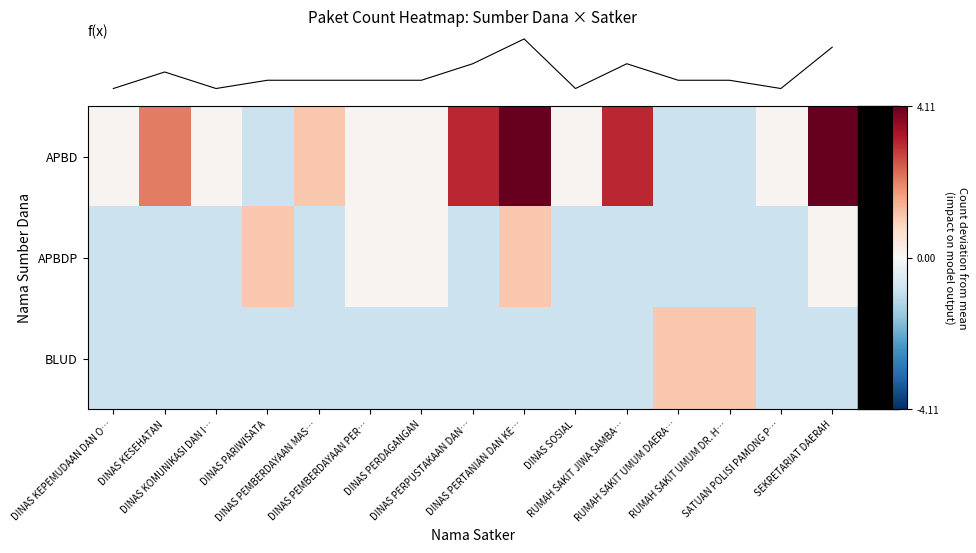

What is the maximum value shown in the chart?

4.1